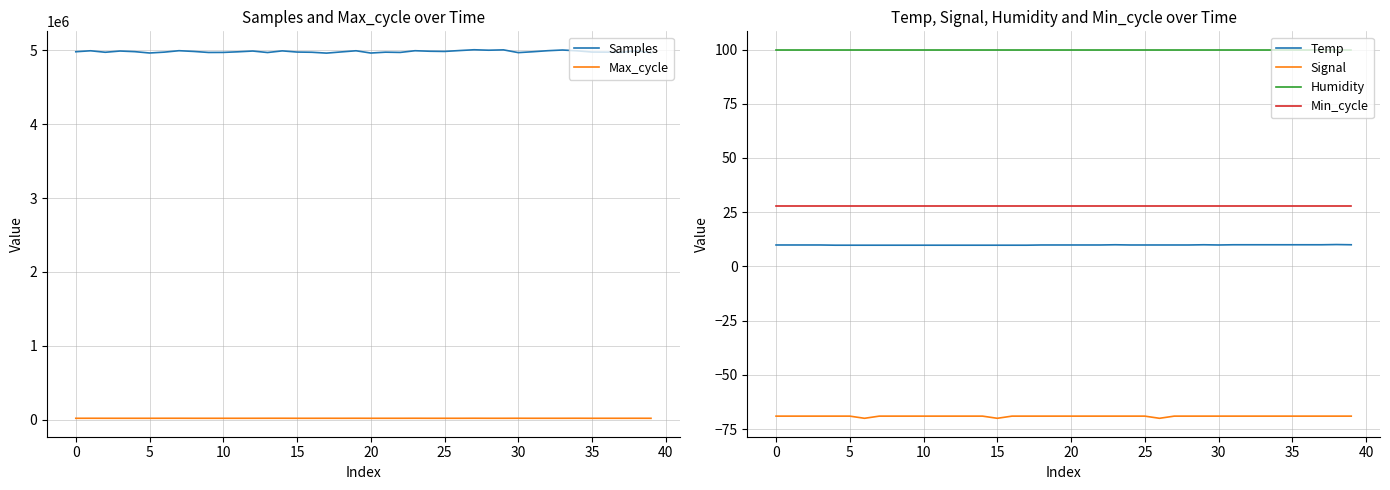

How many interior local peaks does the Temp series have?

3